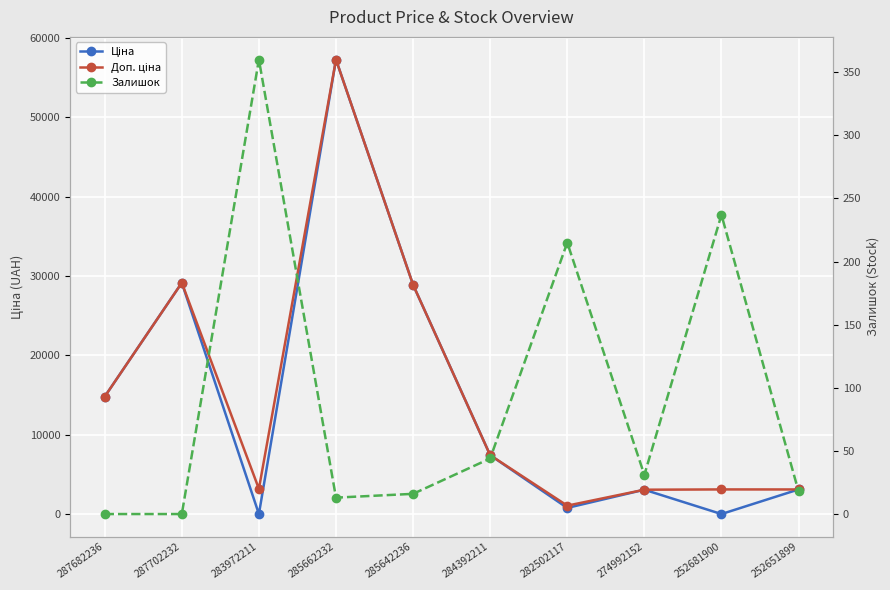

At which category does the chart reach its peak across all series?

285662232